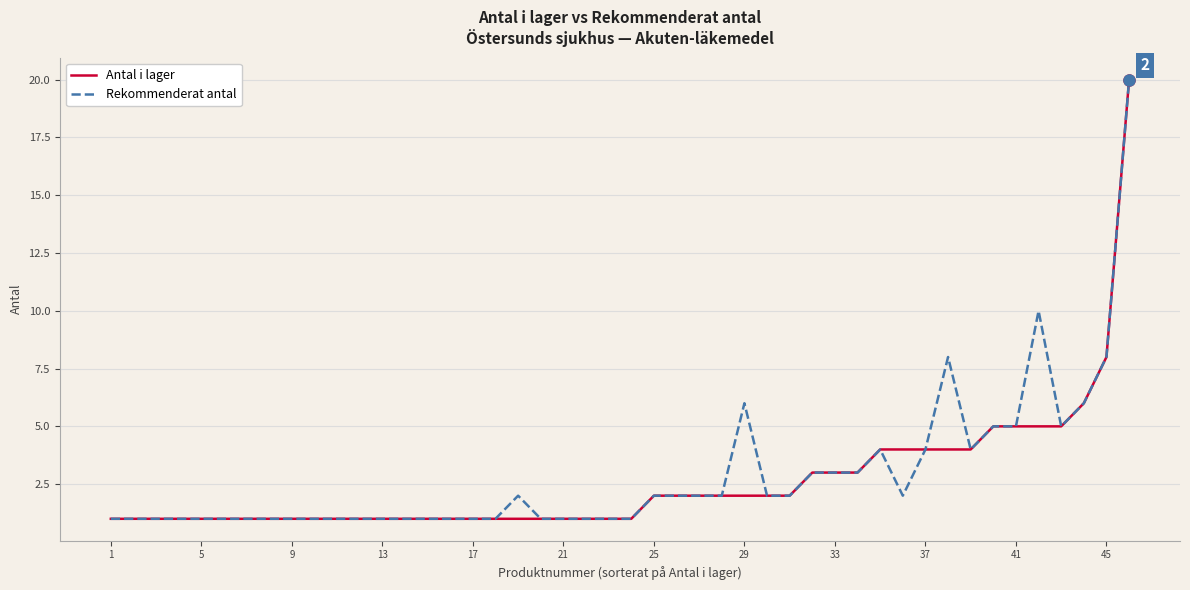

What is the highest value of the Antal i lager series?

20